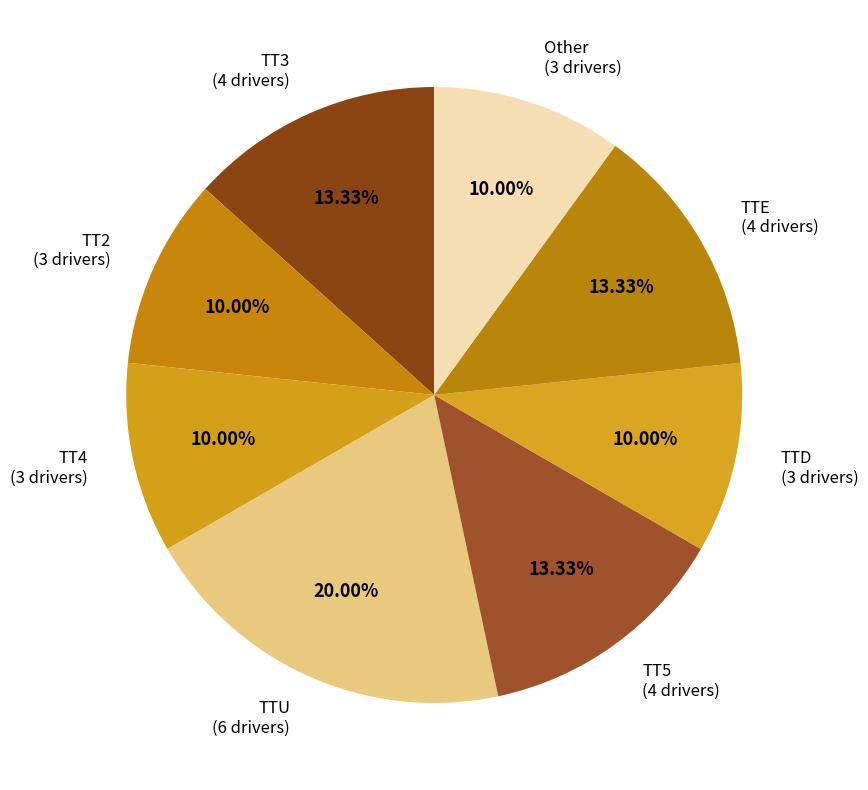

Count the number of slices in the pie.

8